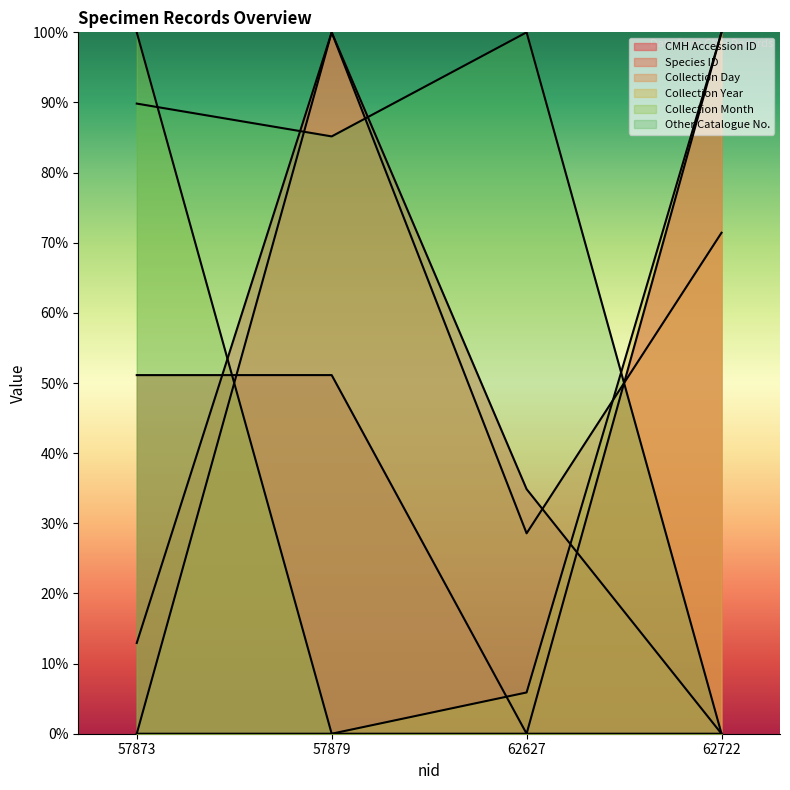

How many values in the Collection Year series exceed 0?

2